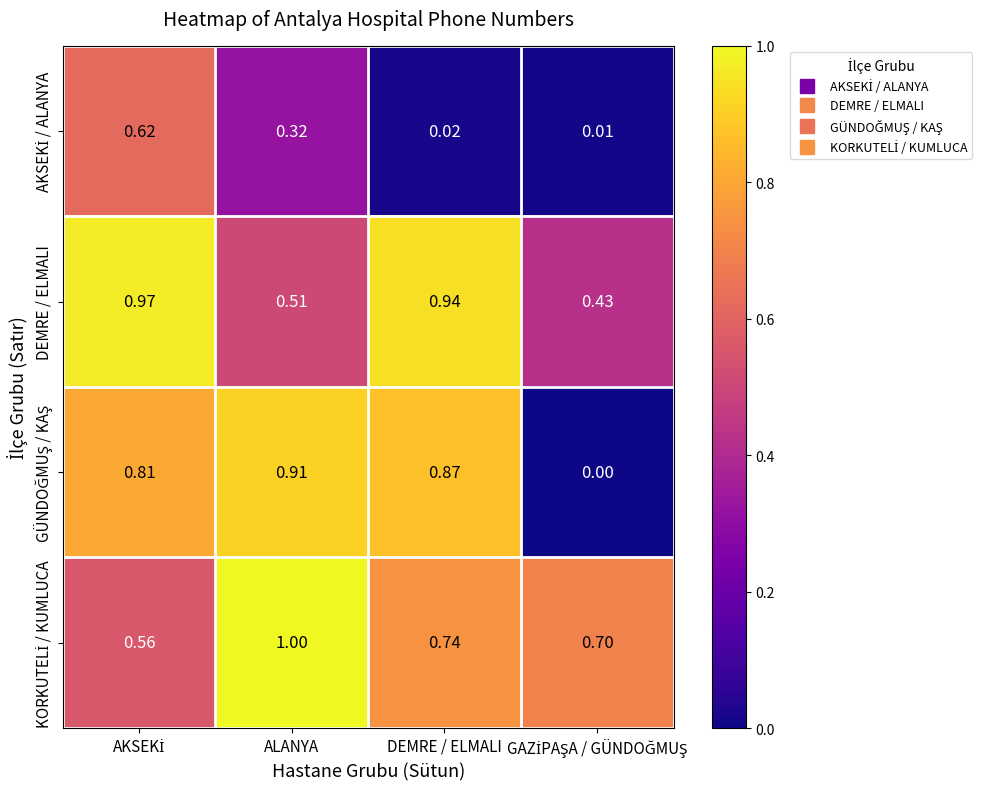

At which category does the chart reach its peak across all series?

ALANYA